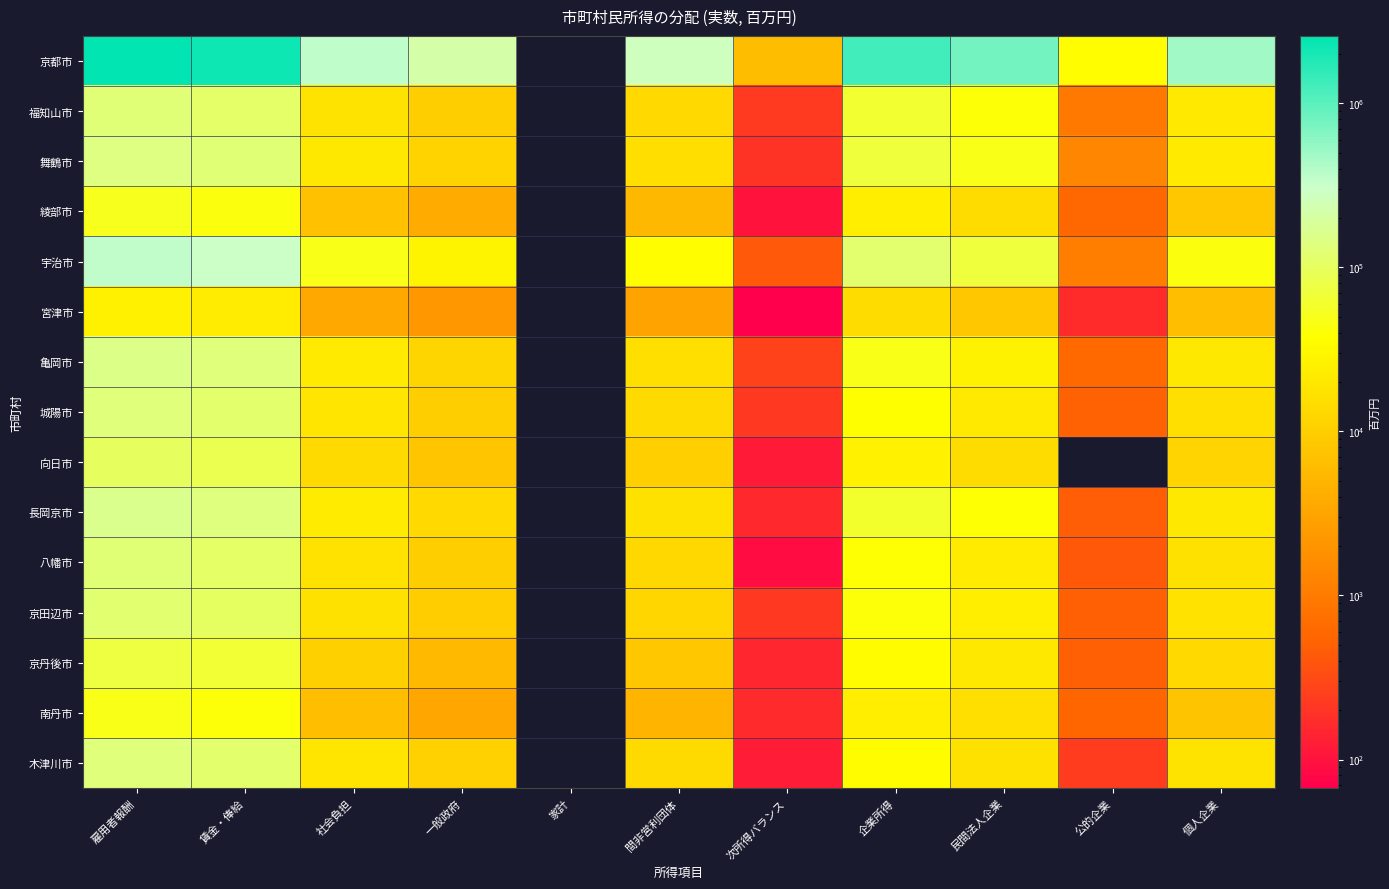

List the series in order of their peak value, lowest first.

宮津市, 南丹市, 綾部市, 京丹後市, 向日市, 京田辺市, 八幡市, 福知山市, 木津川市, 城陽市, 舞鶴市, 亀岡市, 長岡京市, 宇治市, 京都市